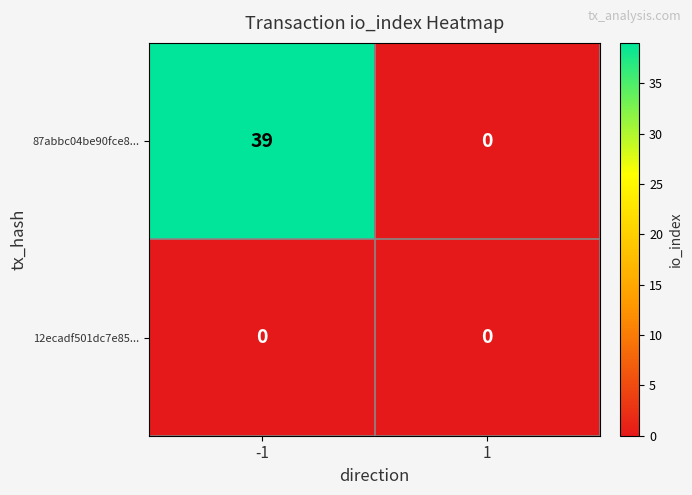

Rank the series by their maximum value, from lowest to highest.

12ecadf501dc7e85..., 87abbc04be90fce8...